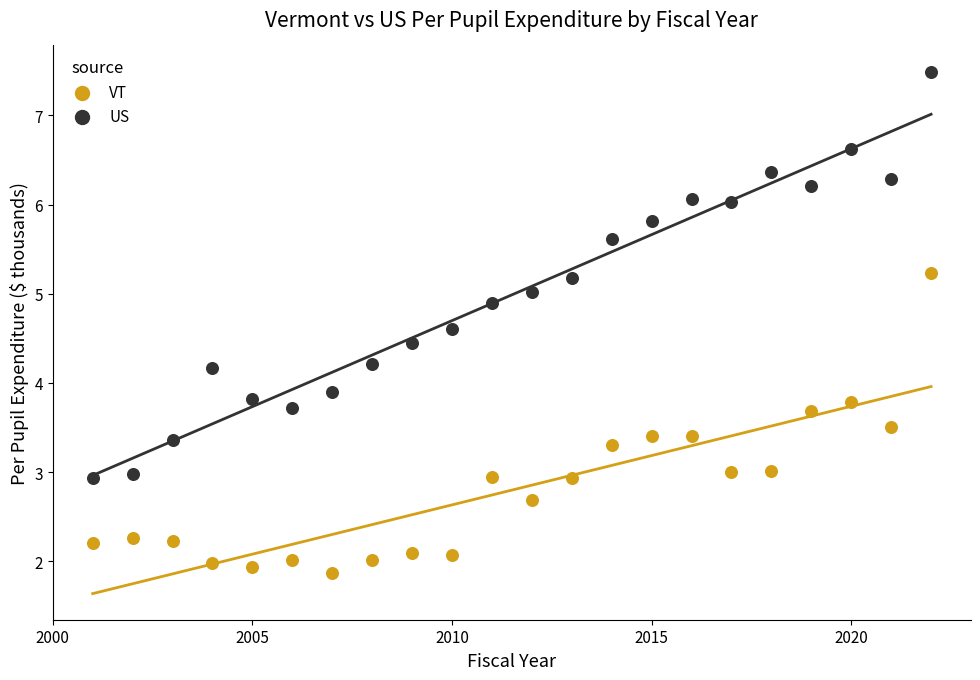

Across all series, what Y value is closest to 4?

3.9